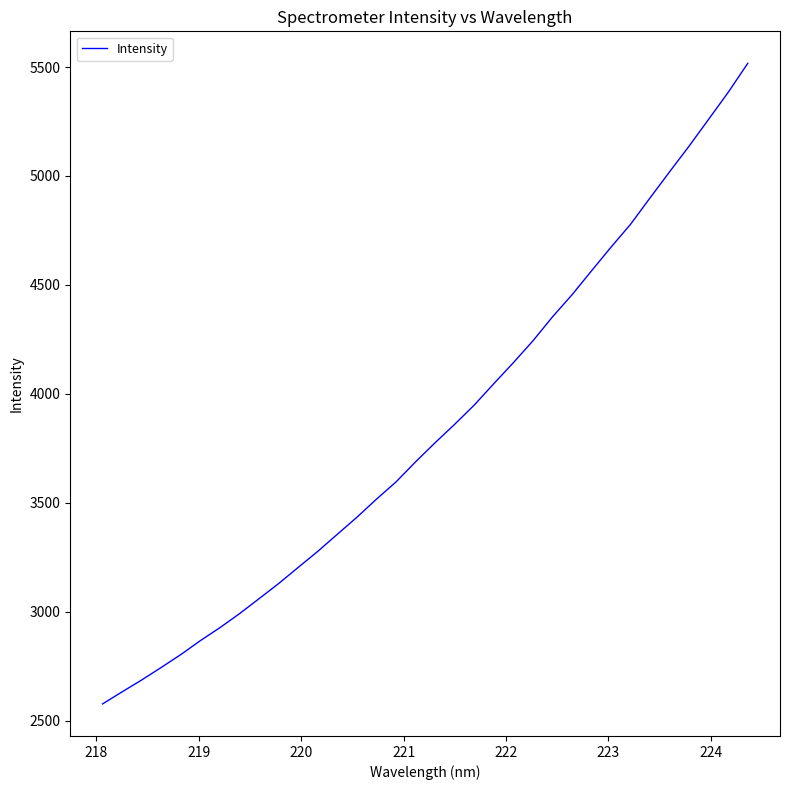

What is the greatest value displayed?

5516.9